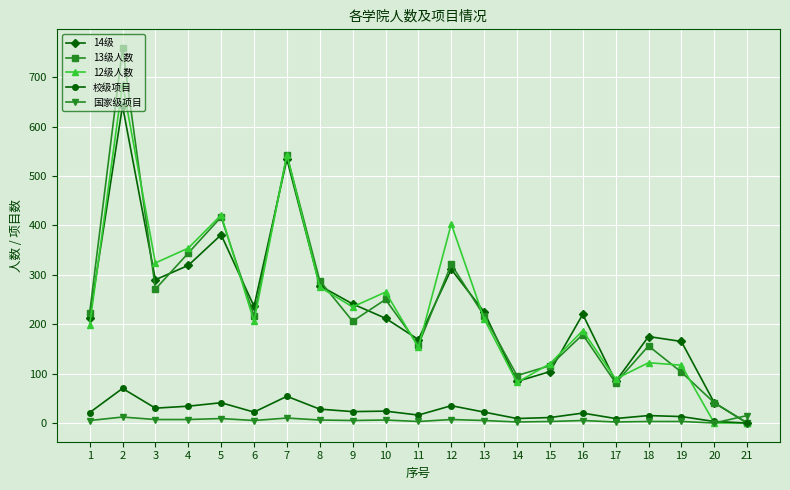

The 12级人数 series shows 29 at 19. True or false?

False